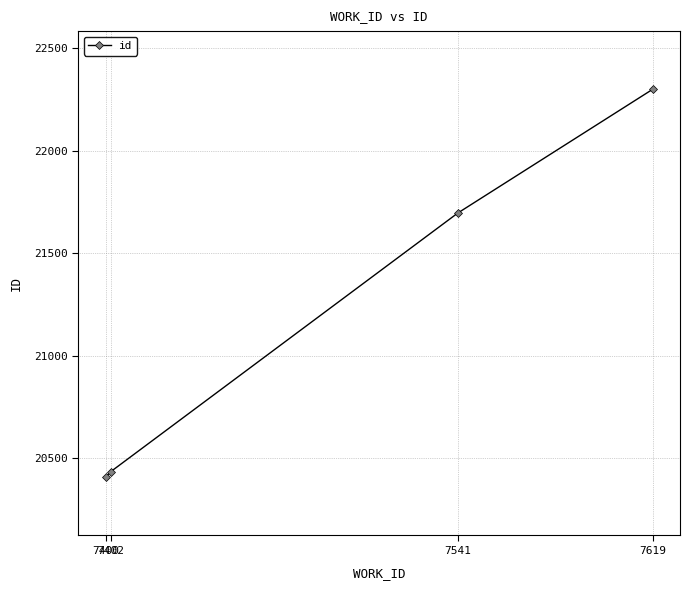

What is the approximate value at 7541, to the nearest 50?

21700